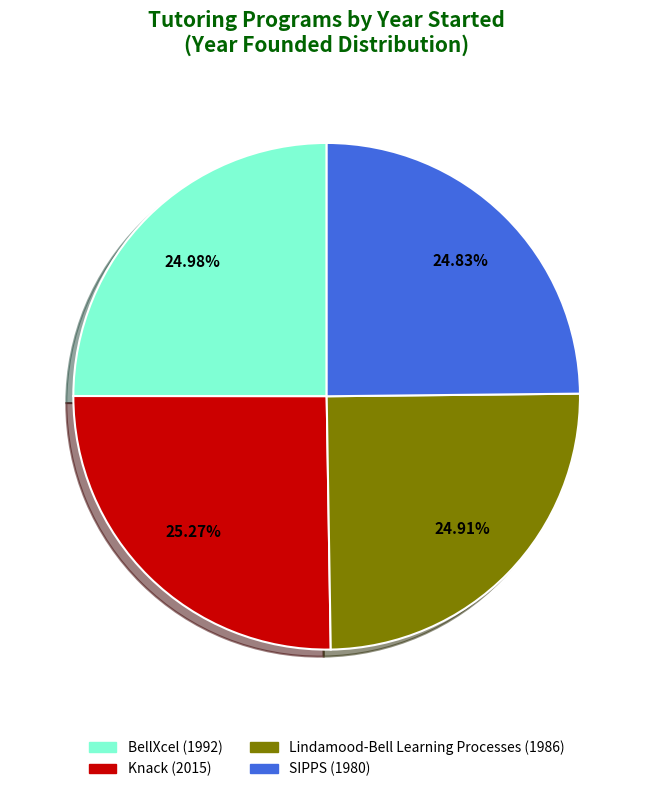

To the nearest percent, what is the combined percentage of Lindamood-Bell Learning Processes and SIPPS?

50%